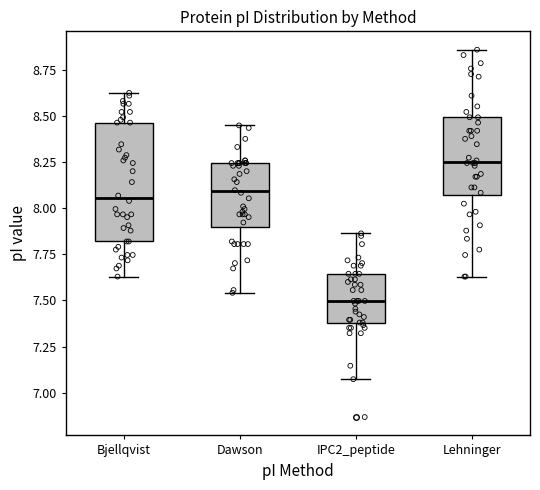

Reading left to right, read every box against the y-axis: the position of its median line, the range the box covers, and the ends of its whiskers. The values are not printed on the chart, so give them approximately, as read against the axis.

Bjellqvist: median 8.05, box 7.80 to 8.45, whiskers 7.65 to 8.60
Dawson: median 8.10, box 7.90 to 8.25, whiskers 7.55 to 8.45
IPC2_peptide: median 7.50, box 7.40 to 7.65, whiskers 7.05 to 7.85
Lehninger: median 8.25, box 8.05 to 8.50, whiskers 7.65 to 8.85